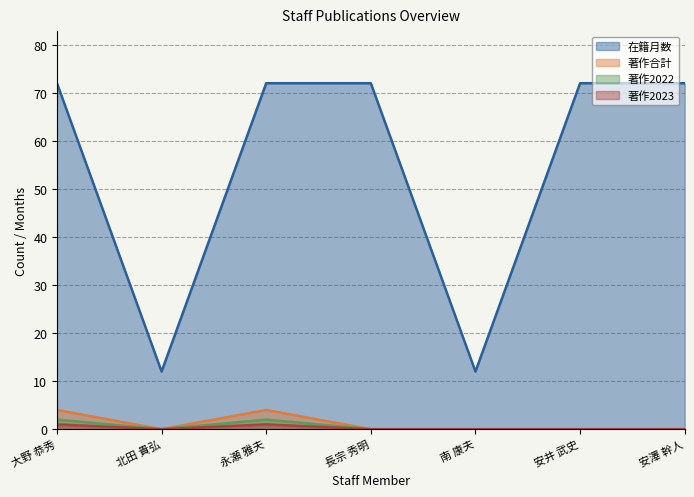

How many 著作2023 values are between 0 and 1?

7